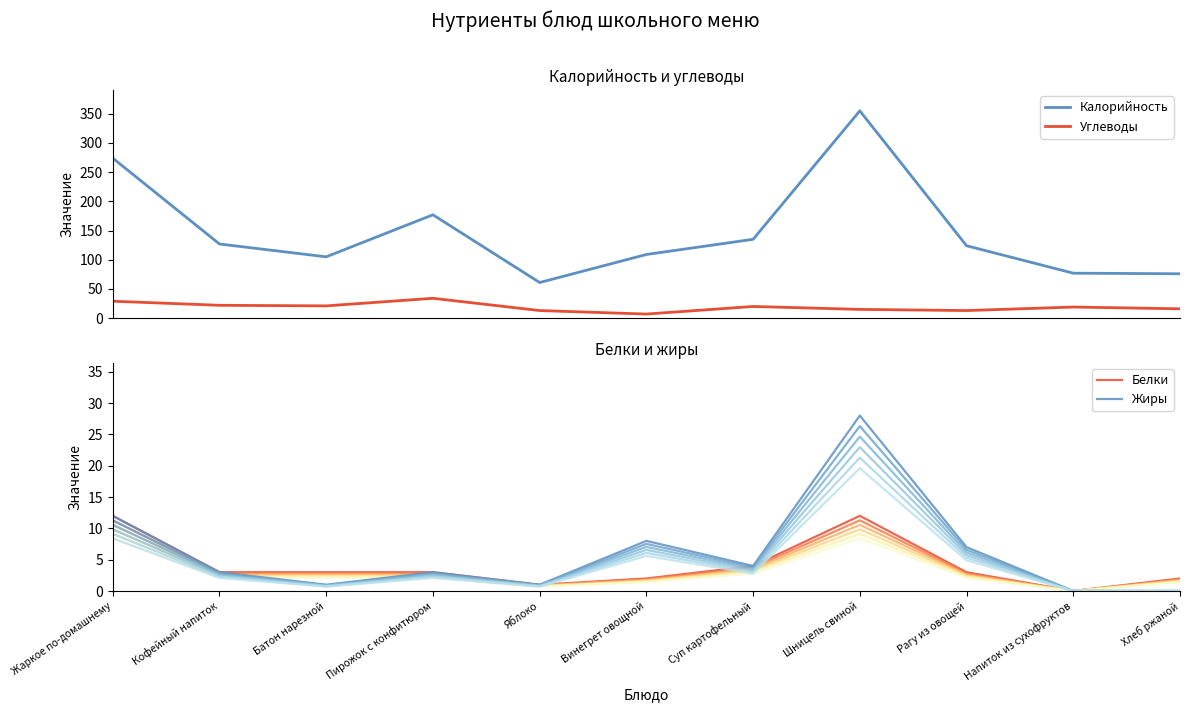

Does the chart have visible grid lines?

No